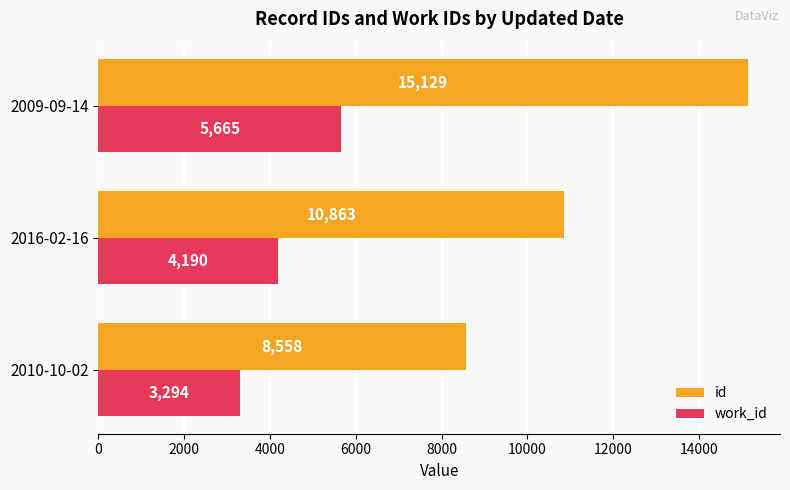

The work_id series shows 5665 at 2009-09-14. True or false?

True